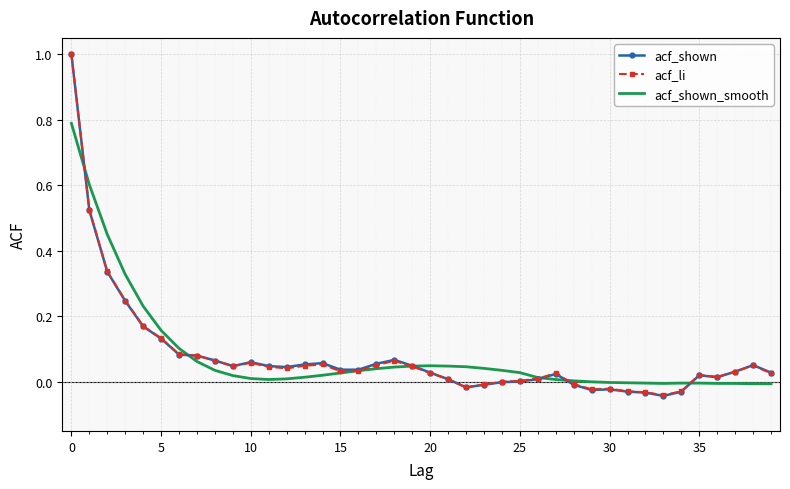

True or false: acf_shown has more than 0 points higher than both neighbors.

True